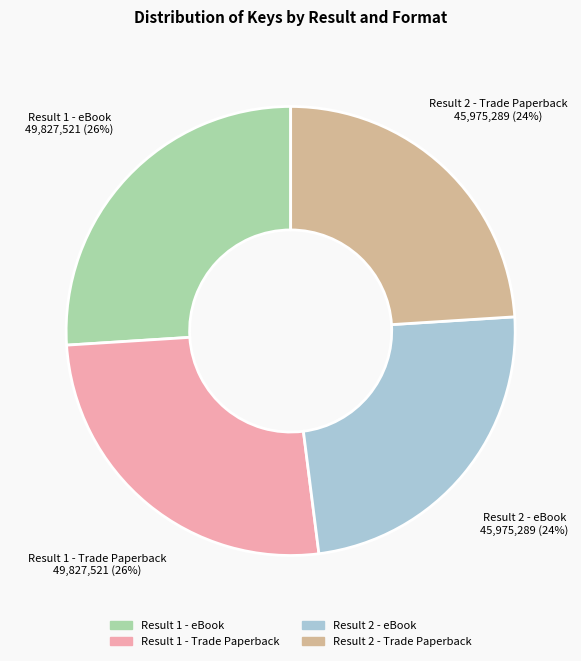

What is the ratio of the value at Result 2 - eBook to the value at Result 1 - eBook?

0.9